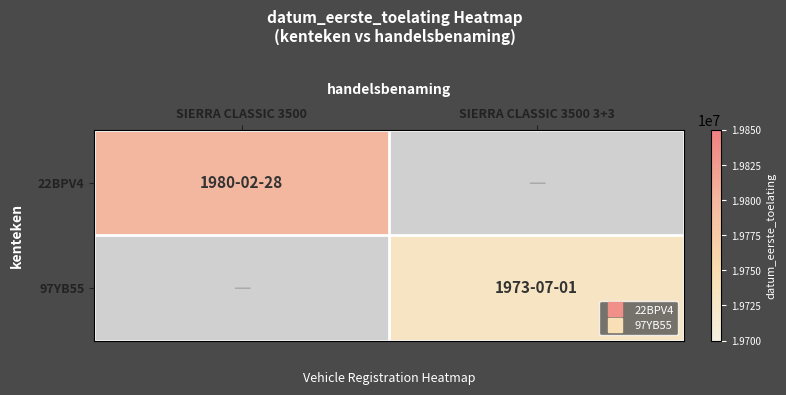

Which category has the lowest value in the 22BPV4 series?

SIERRA CLASSIC 3500